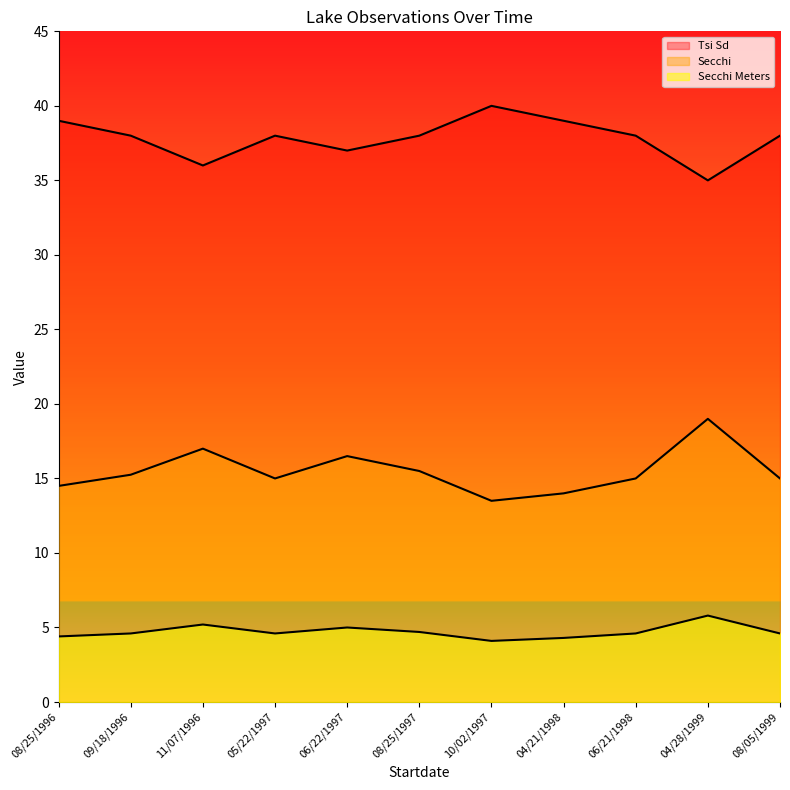

At 06/22/1997, list the series in order from largest to smallest.

Tsi Sd, Secchi, Secchi Meters